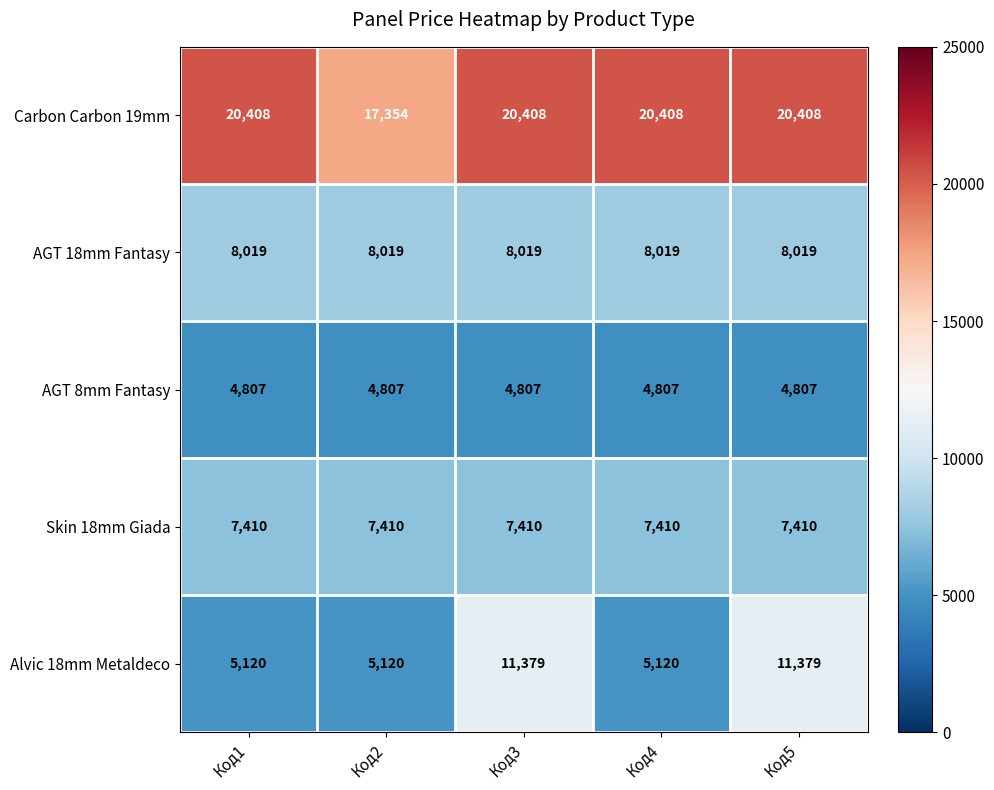

What is the total value across all series at Код5?

52023